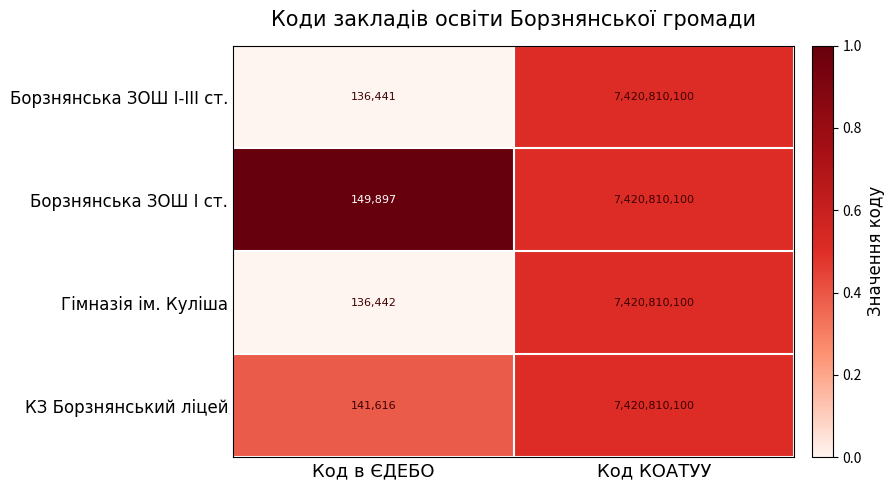

Reading right to left, list all the values displayed in this chart.

Борзнянська ЗОШ І-ІІІ ст.: Код КОАТУУ=7420810100	Код в ЄДЕБО=136441
Борзнянська ЗОШ І ст.: Код КОАТУУ=7420810100	Код в ЄДЕБО=149897
Гімназія ім. Куліша: Код КОАТУУ=7420810100	Код в ЄДЕБО=136442
КЗ Борзнянський ліцей: Код КОАТУУ=7420810100	Код в ЄДЕБО=141616